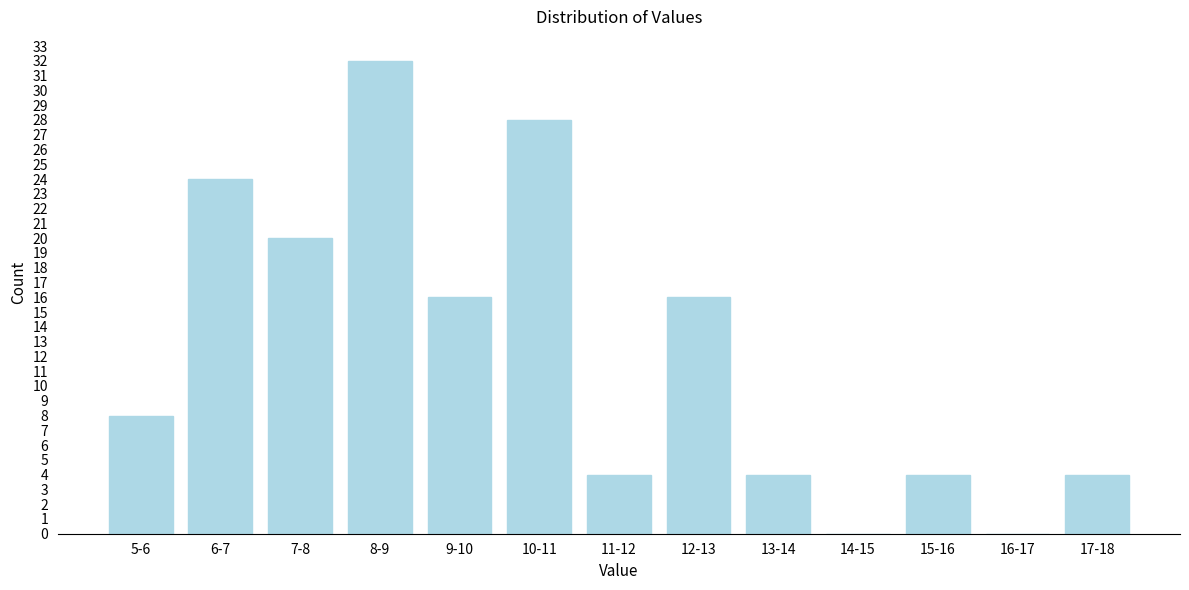

Reading left to right, transcribe all the data shown in this chart.

5-6=8	6-7=24	7-8=20	8-9=32	9-10=16	10-11=28	11-12=4	12-13=16	13-14=4	14-15=0	15-16=4	16-17=0	17-18=4